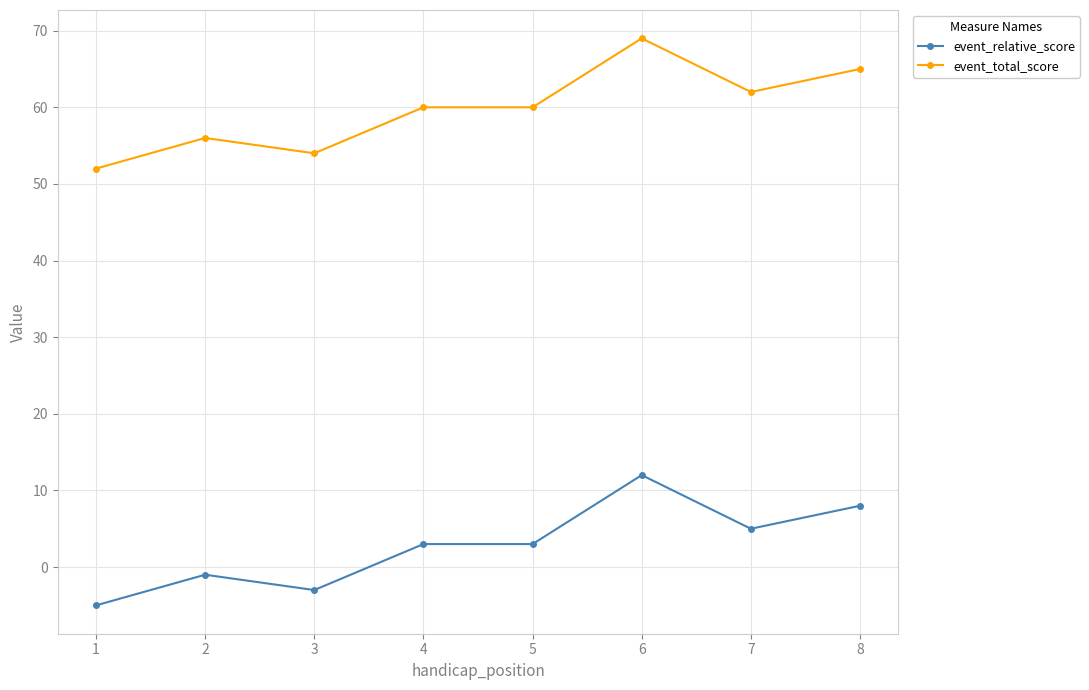

At which category does the chart reach its peak across all series?

6